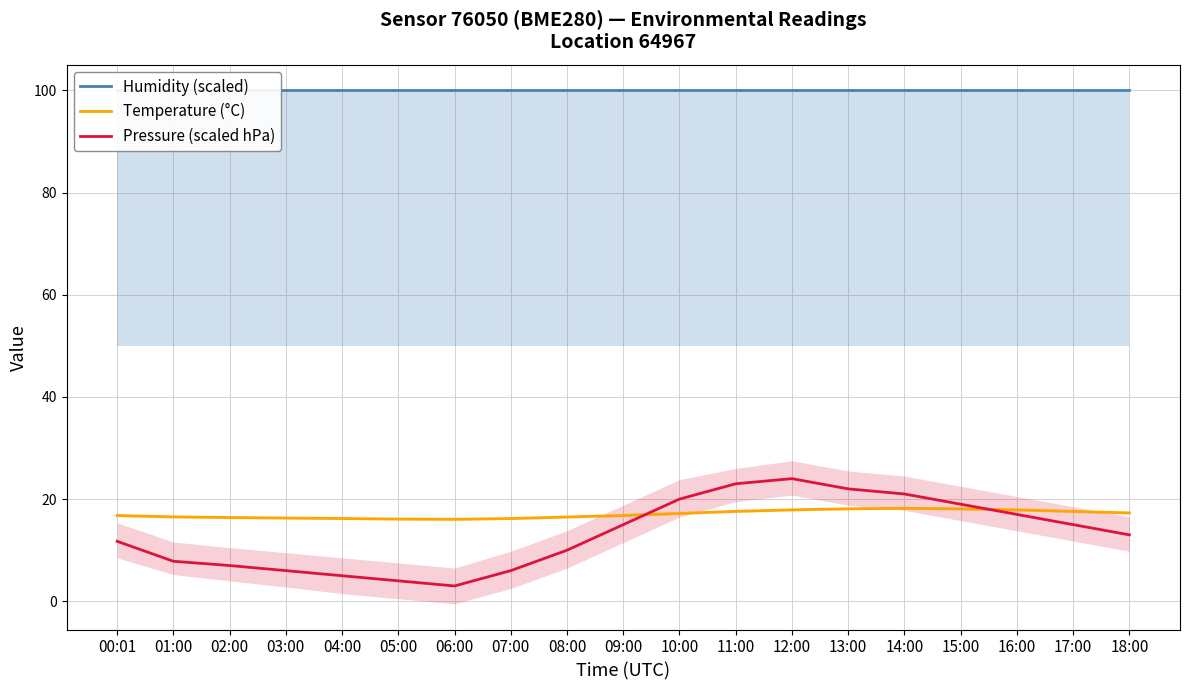

What is the difference between the second highest and minimum values in the Temperature (°C) series?

2.1